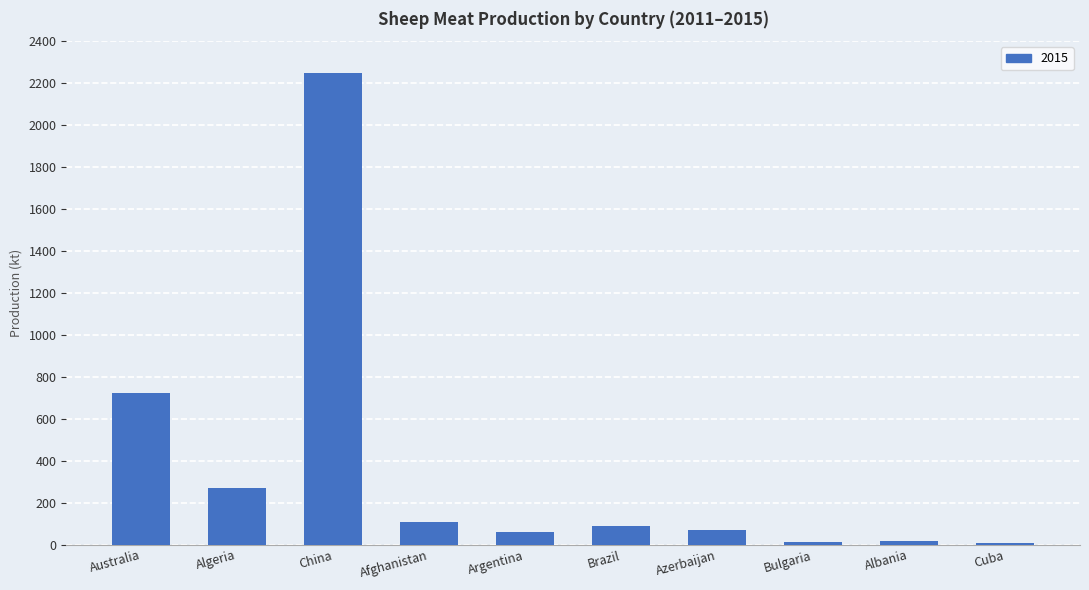

What is the label of the 3rd bar from the left?

China